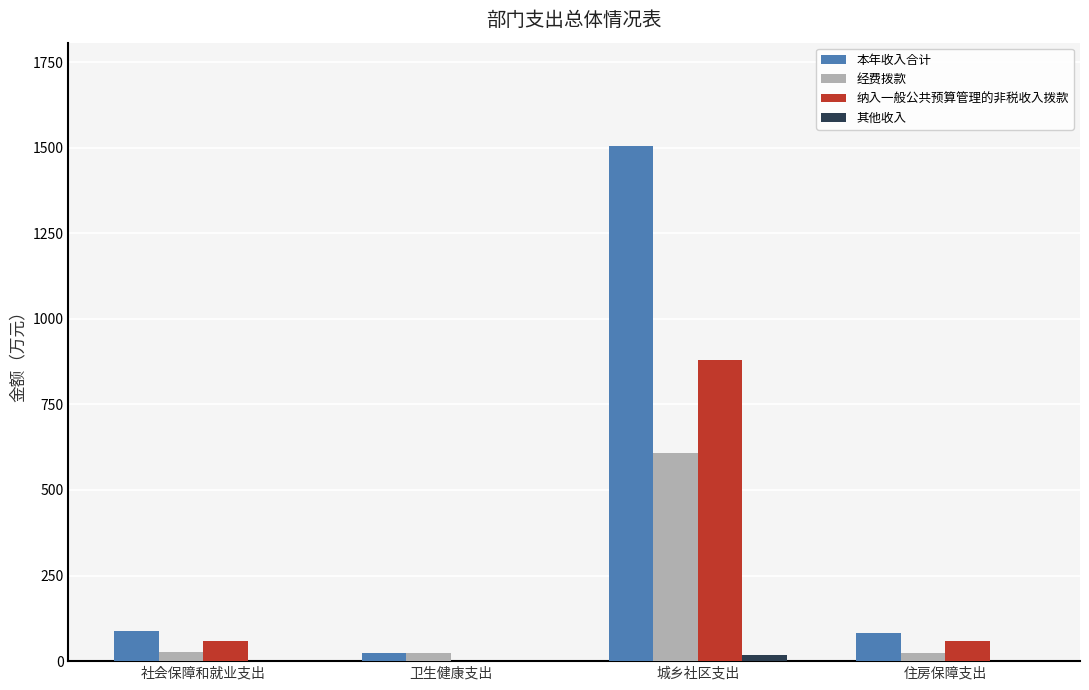

What is the maximum value for 纳入一般公共预算管理的非税收入拨款?

880.0